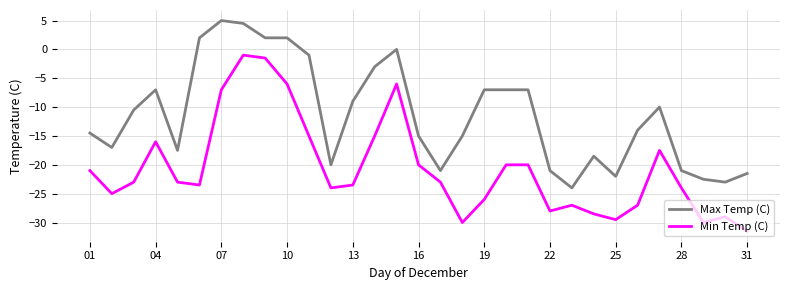

Which series has the widest spread of values?

Min Temp (C)